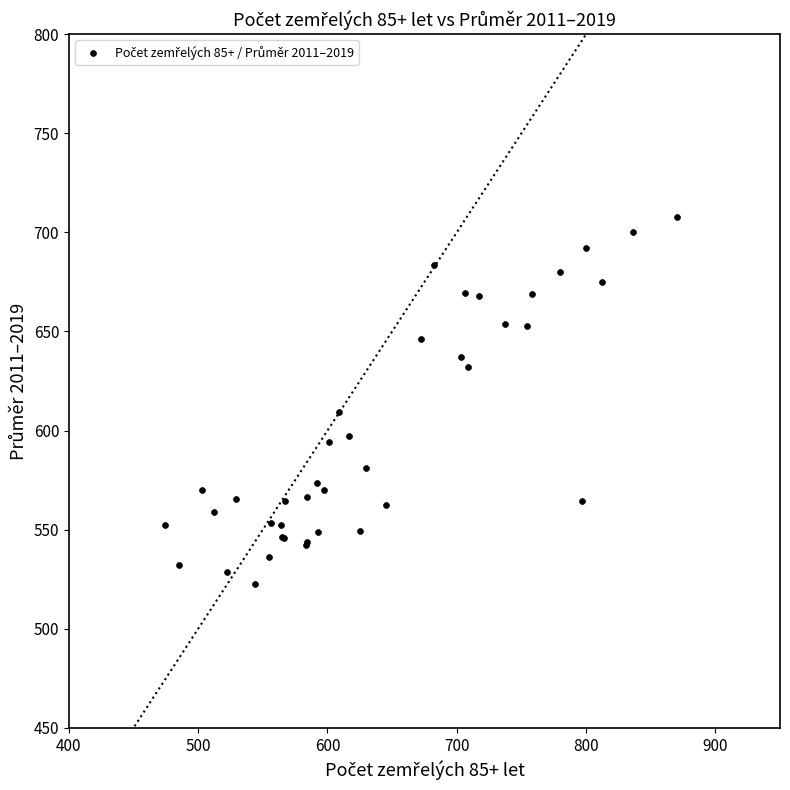

What Y value in the scatter plot is closest to 615?

609.3